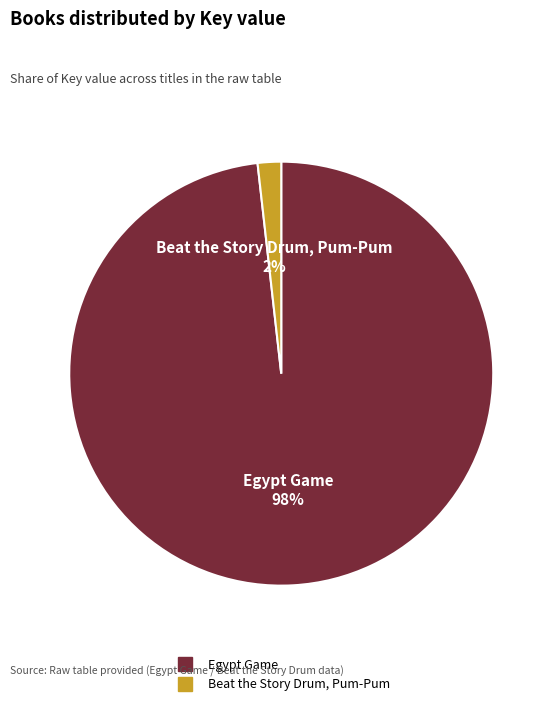

To the nearest percent, what is the average slice percentage?

50%